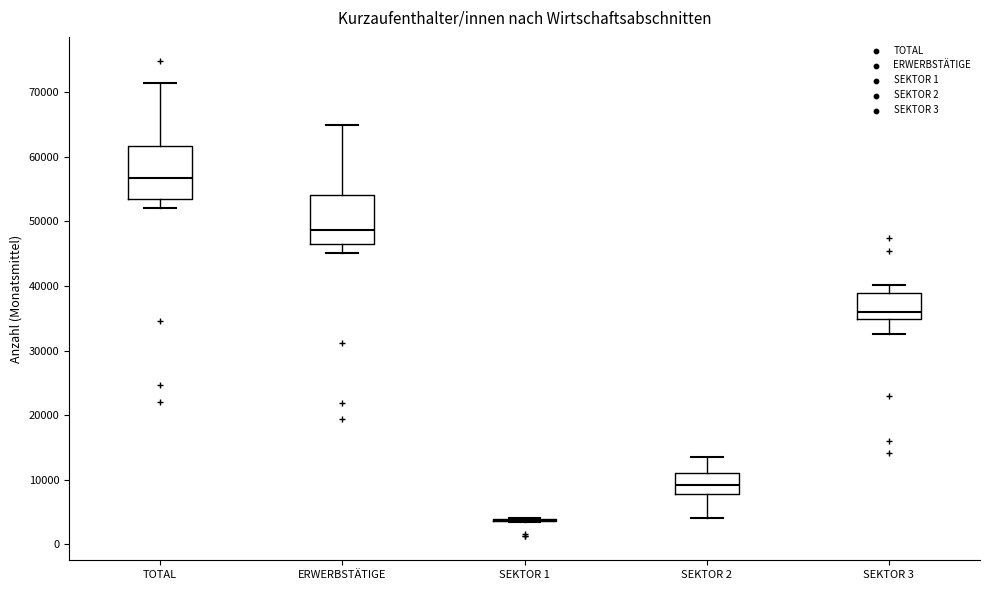

Reading left to right, read every box against the y-axis: the position of its median line, the range the box covers, and the ends of its whiskers. The values are not printed on the chart, so give them approximately, as read against the axis.

TOTAL: median 57000, box 53000 to 62000, whiskers 52000 to 71000
ERWERBSTÄTIGE: median 49000, box 46000 to 54000, whiskers 45000 to 65000
SEKTOR 1: box collapsed to a line at 4000, whiskers 3000 to 4000
SEKTOR 2: median 9000, box 8000 to 11000, whiskers 4000 to 14000
SEKTOR 3: median 36000, box 35000 to 39000, whiskers 33000 to 40000